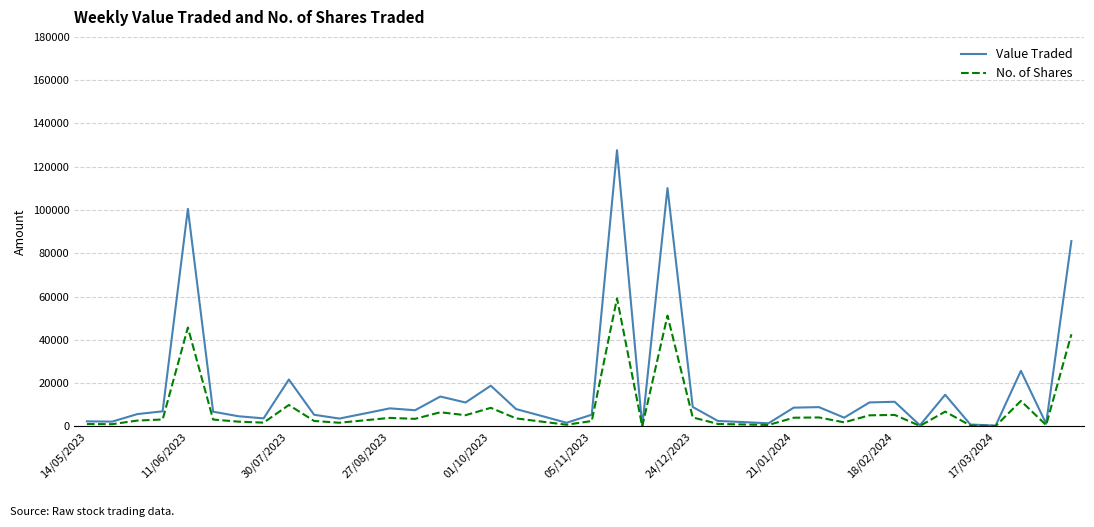

What are all the series names shown in the legend?

Value Traded, No. of Shares